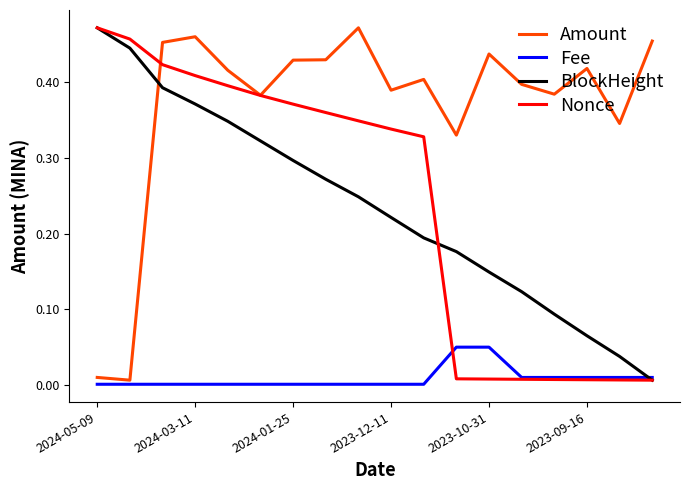

What are all the series names shown in the legend?

Amount, Fee, BlockHeight, Nonce